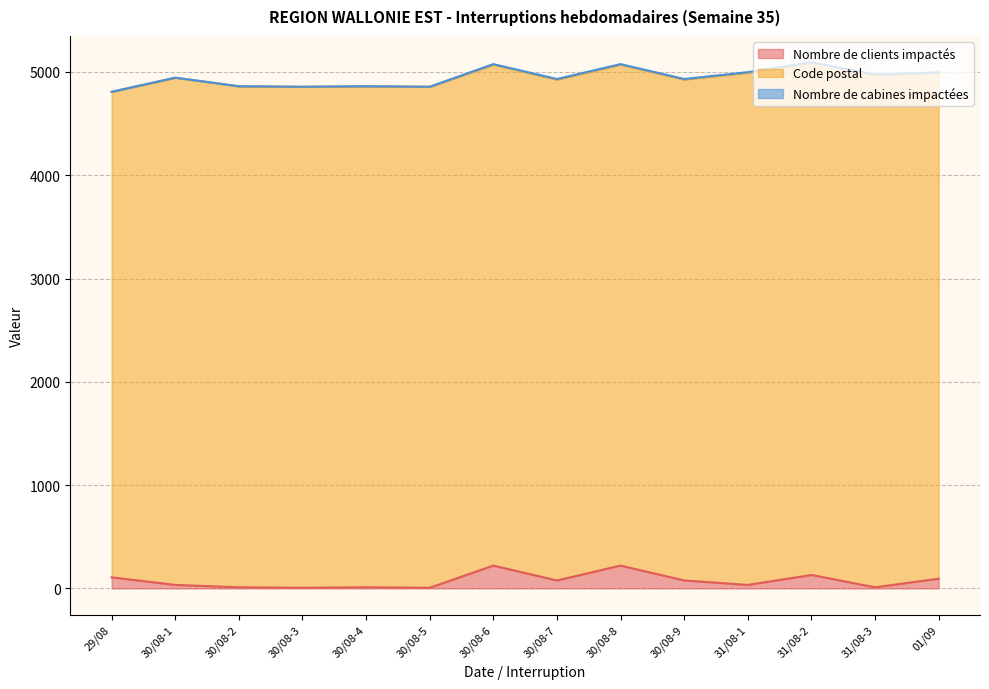

True or false: Code postal and Nombre de cabines impactées intersect in this chart.

False